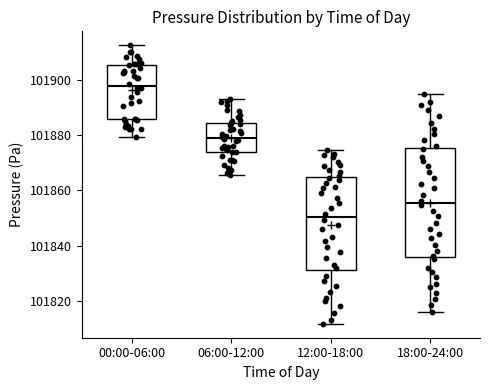

Where is the upper edge of the box for 06:00-12:00 on the y-axis? The values are not printed on the chart, so give them approximately, as read against the axis.

101884